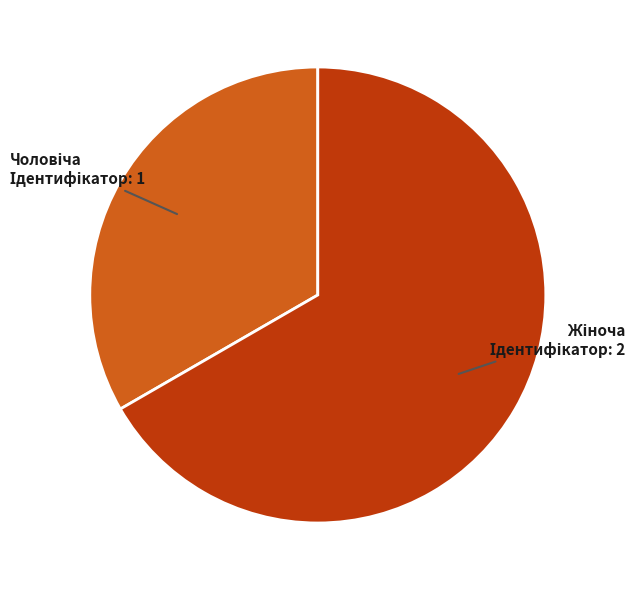

Is there any slice that represents more than half of the pie?

Yes